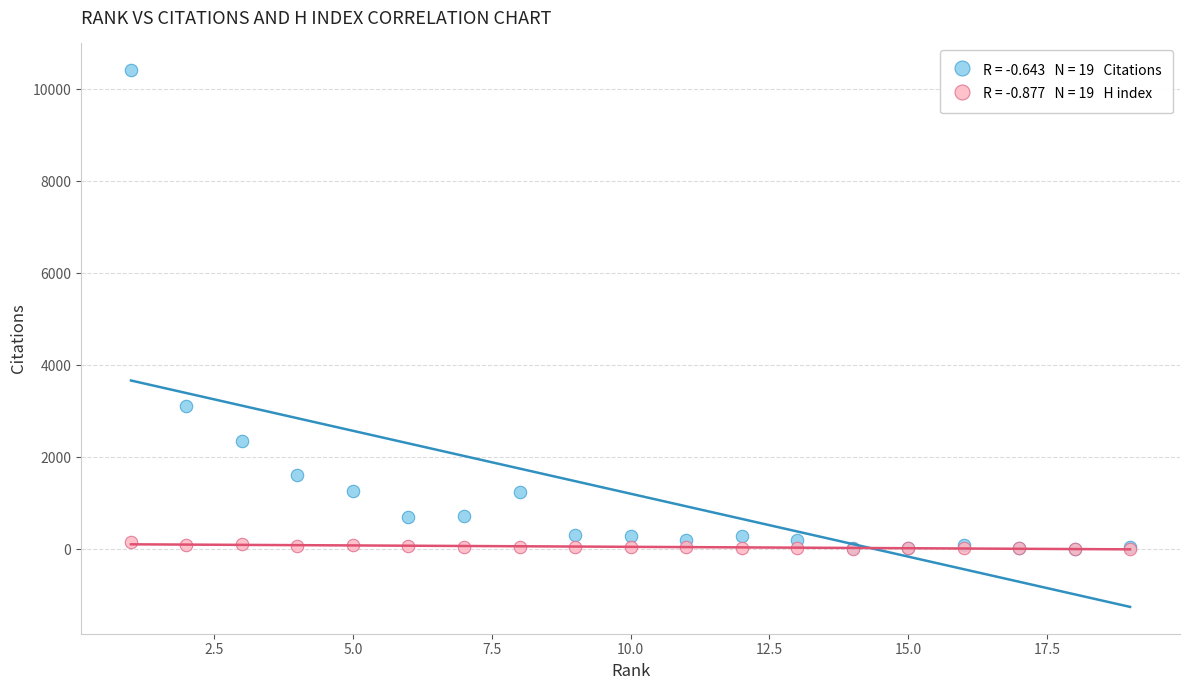

Across all series, what Y value is closest to 5207?

3102